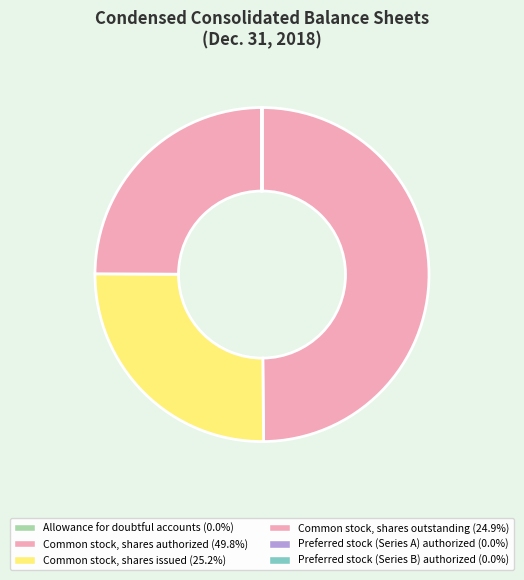

Which category has the smallest portion of the pie?

Preferred stock (Series A) authorized